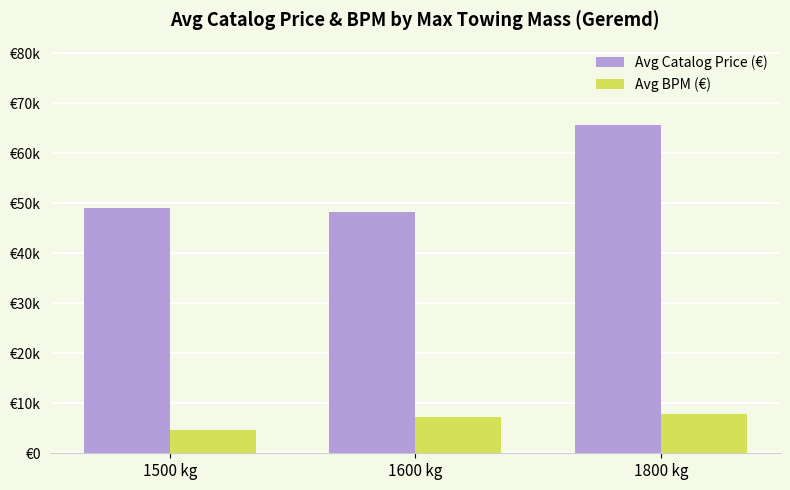

Which series has the widest spread of values?

Avg Catalog Price (€)